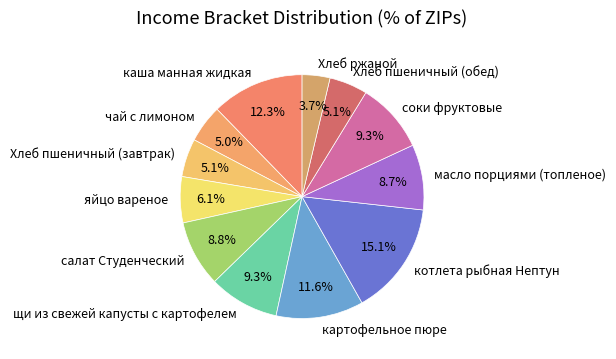

Do щи из свежей капусты с картофелем and картофельное пюре together represent more than half of the pie?

No